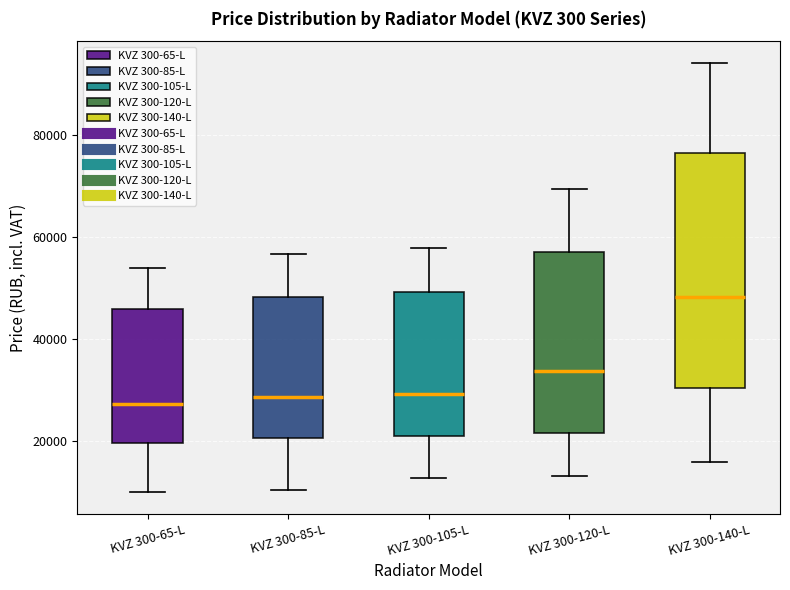

Where does the upper whisker of the box for KVZ 300-65-L end on the y-axis? The values are not printed on the chart, so give them approximately, as read against the axis.

54000